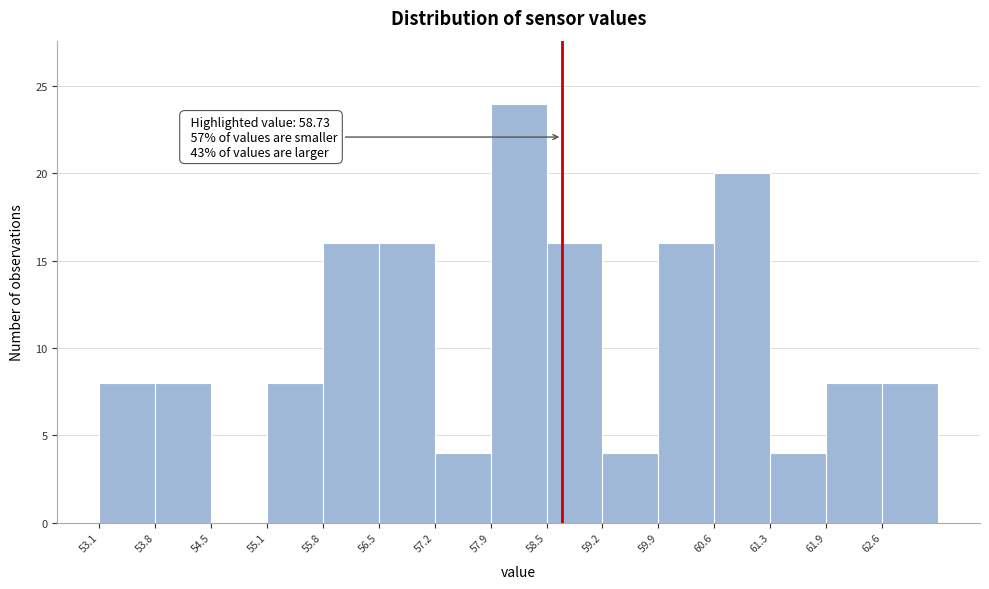

Over which range of the x-axis is the bar tallest?

57.86 to 58.54